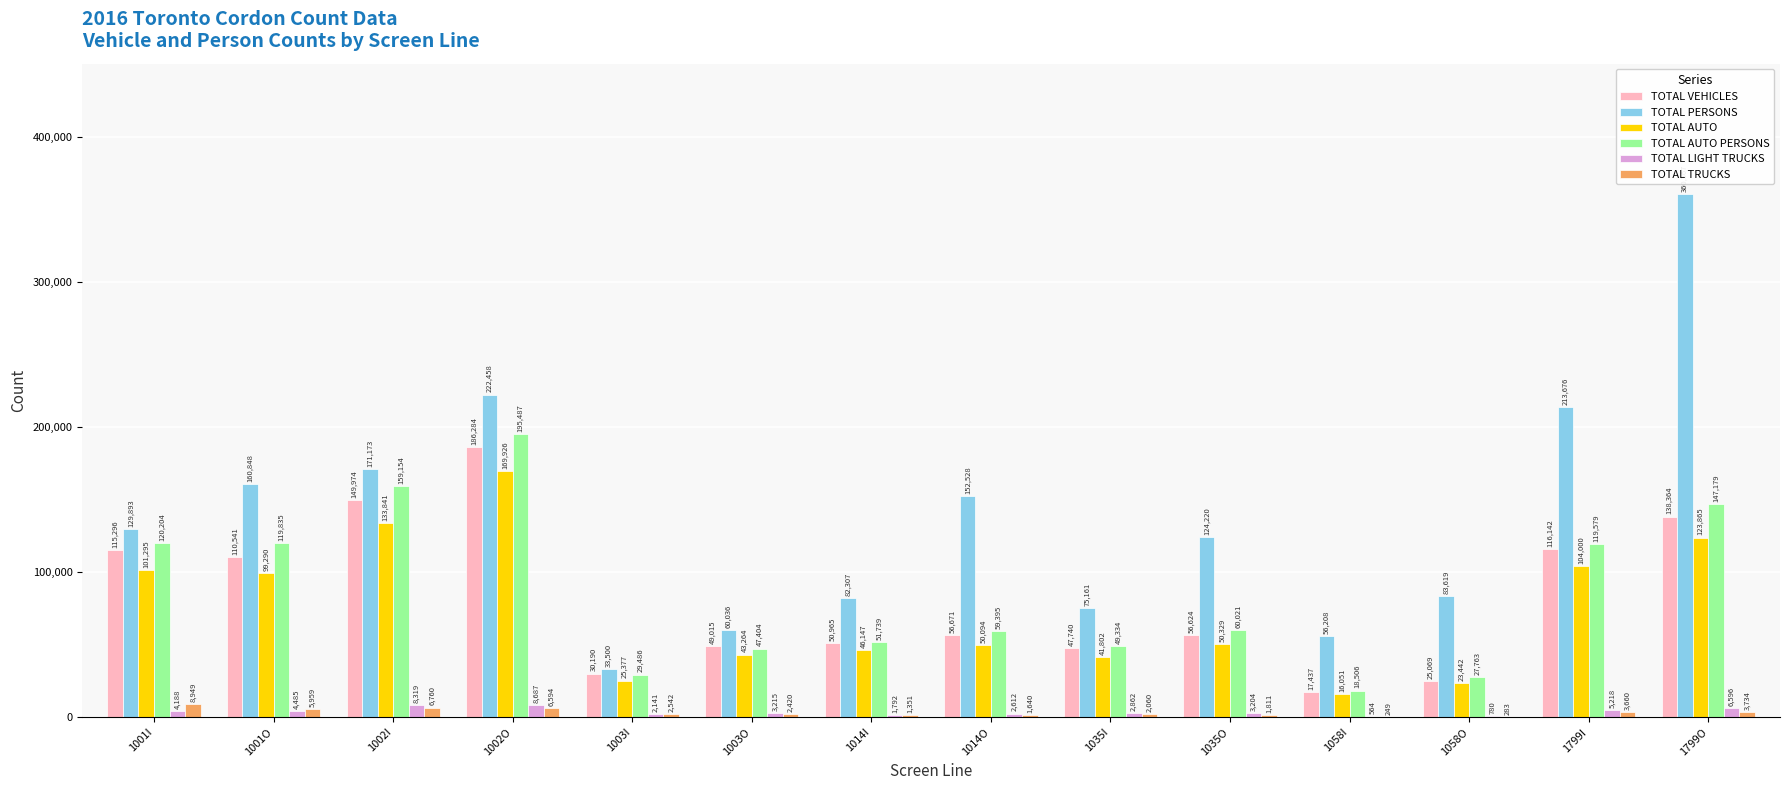

What is the sum of the TOTAL AUTO PERSONS values at 1001O and 1001I?

240039